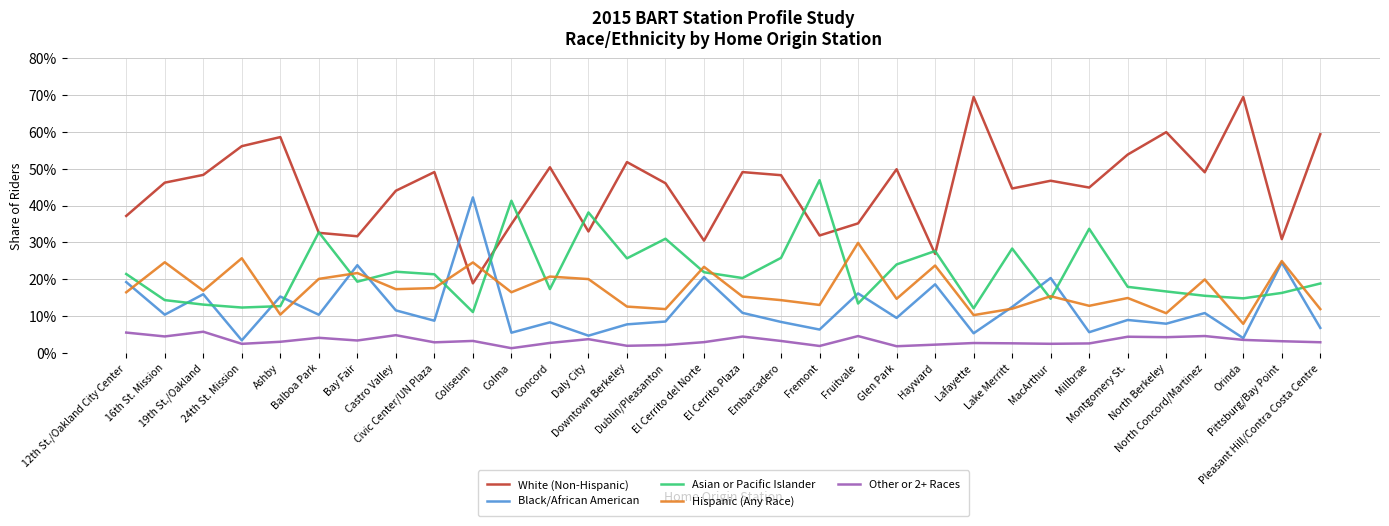

Where is the first local minimum for Other or 2+ Races?

16th St. Mission